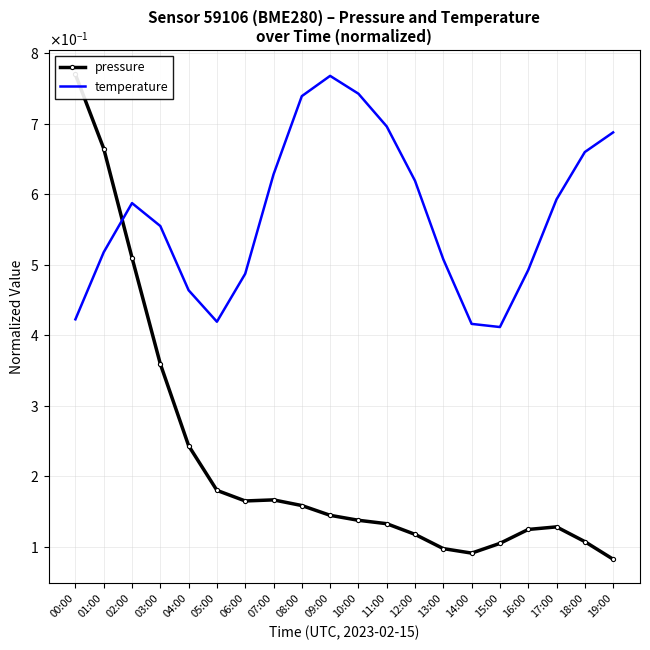

What is the value of the temperature point at the 11th from the left?

0.7